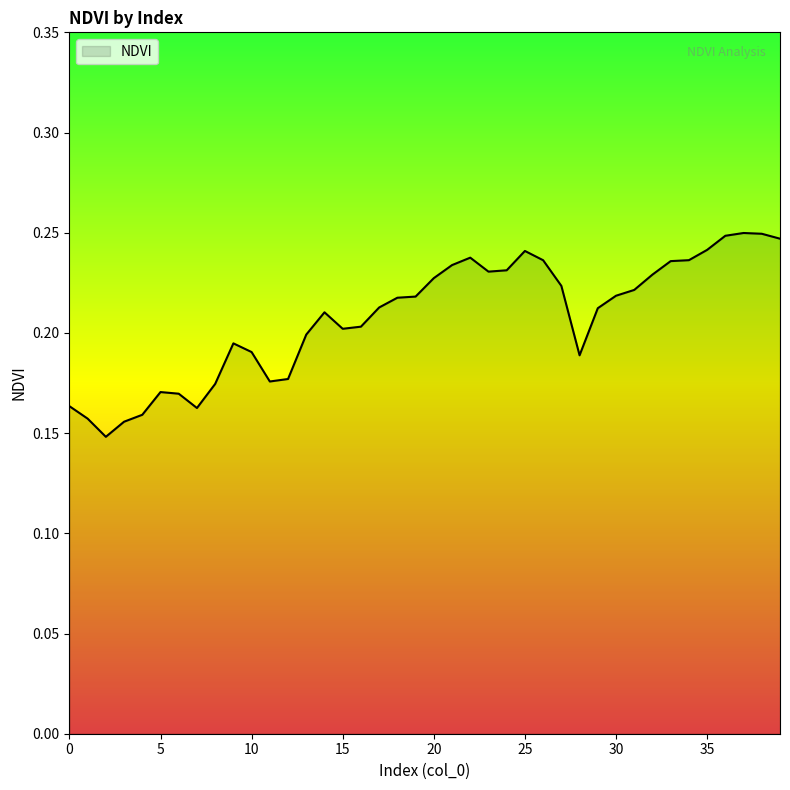

Is this an area chart (filled region under the line)?

Yes